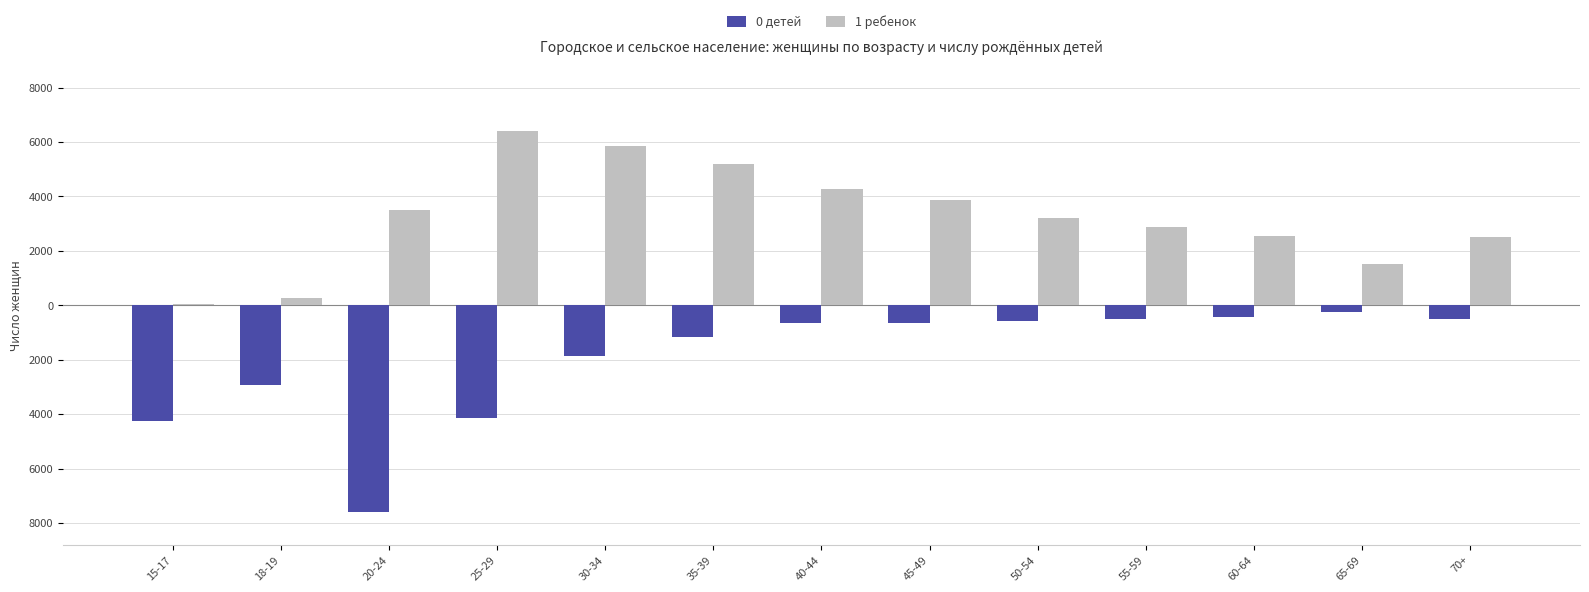

Which series has the largest range (max minus min)?

0 детей